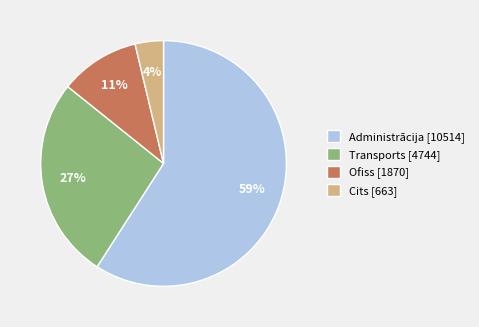

What percentage is the Cits slice, to the nearest percent?

4%